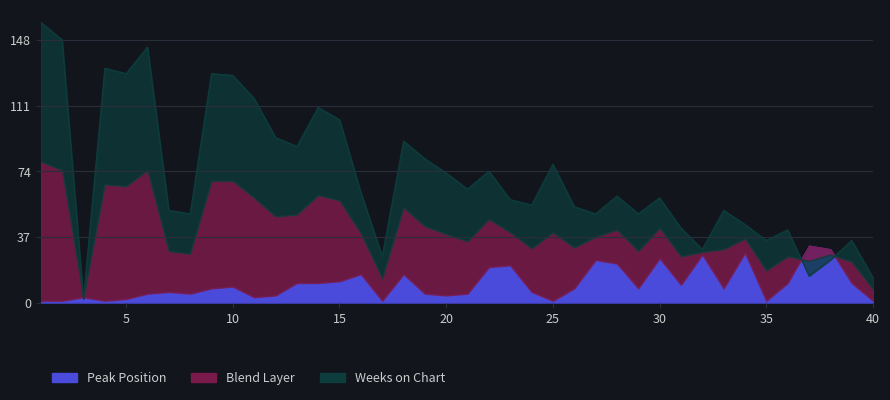

What value does the data have at 7, to the nearest 50?

50